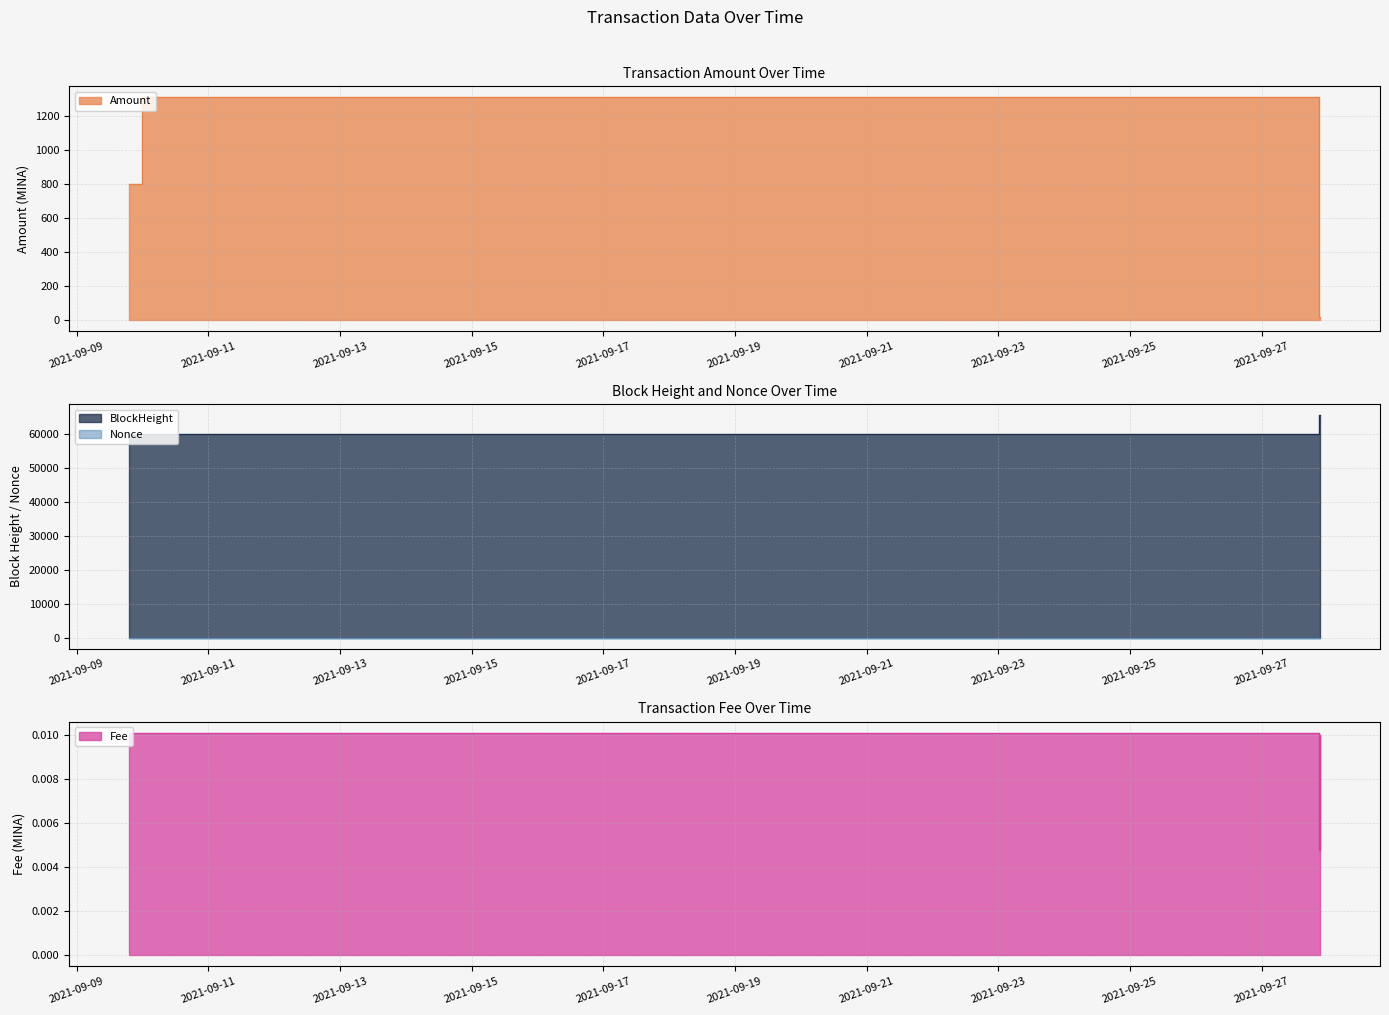

True or false: Nonce and BlockHeight cross at least once.

False